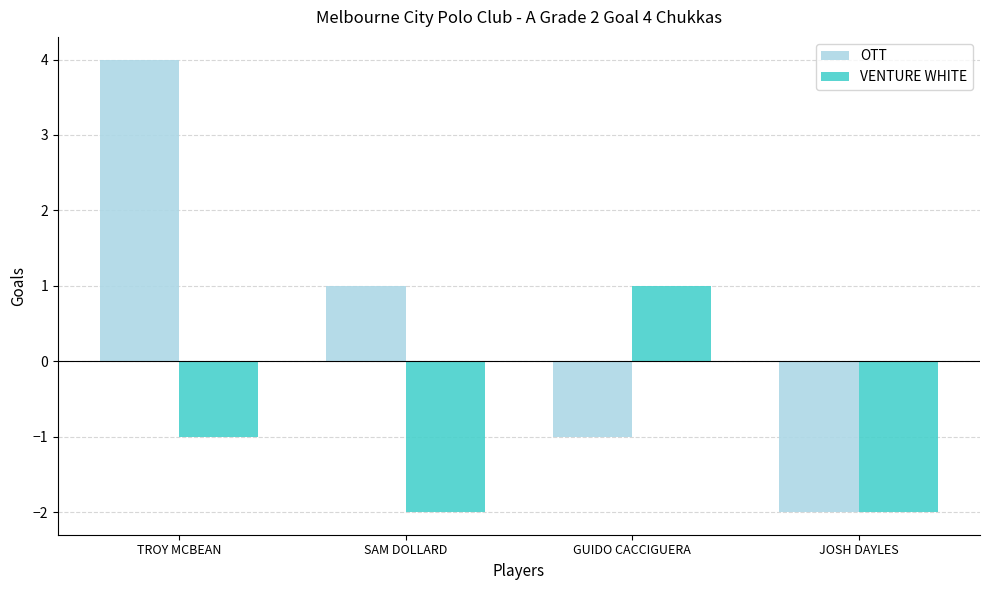

The VENTURE WHITE series shows 0 at TROY MCBEAN. True or false?

False